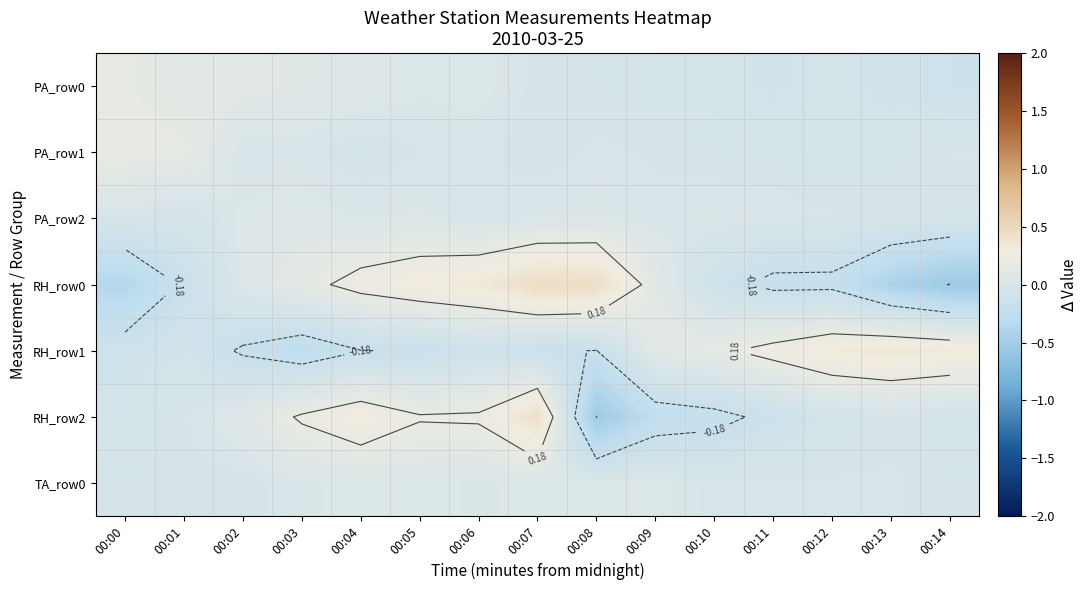

At which label does PA_row2 reach its peak?

00:03